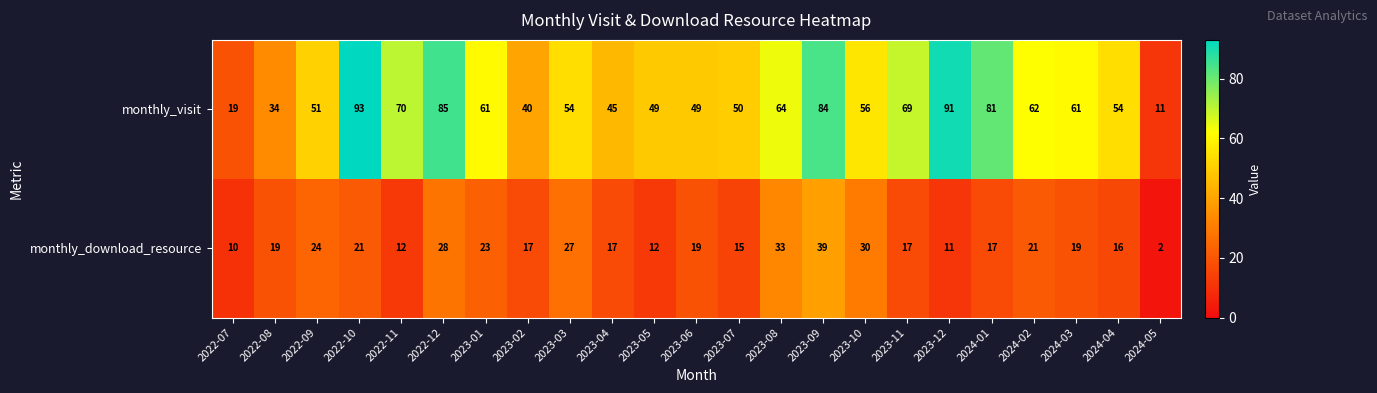

Is it true that monthly_download_resource equals 22 at 2024-01?

False